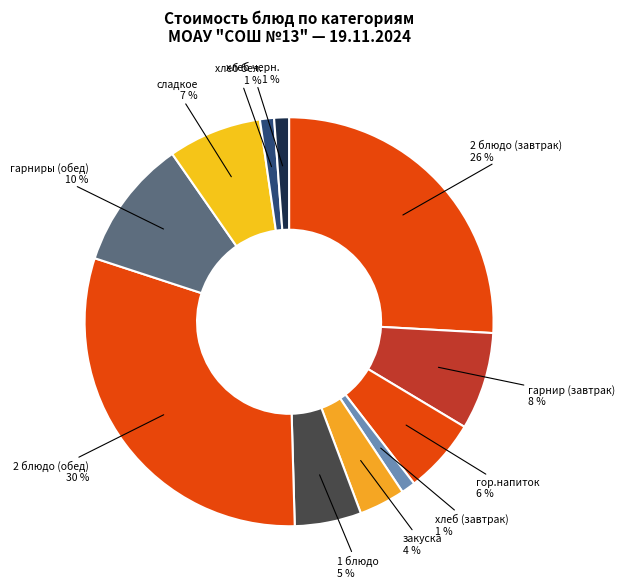

What percentage is the хлеб черн. slice, to the nearest percent?

1%